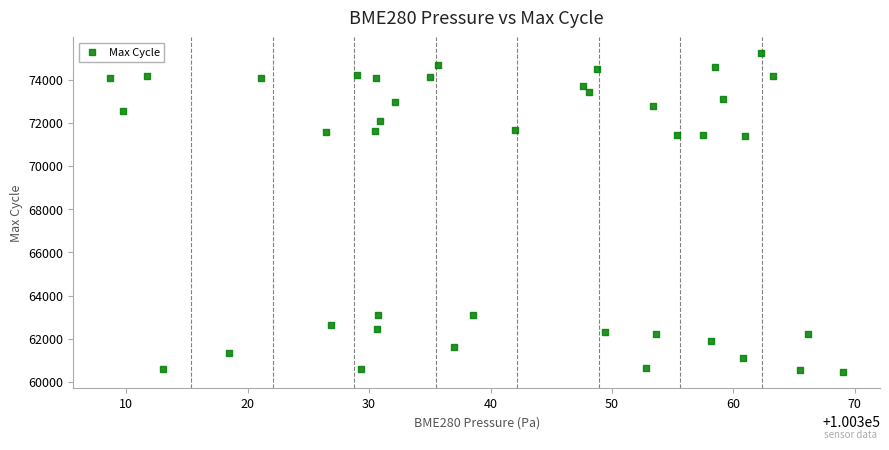

What is the range of Y values (max minus min)?

14765